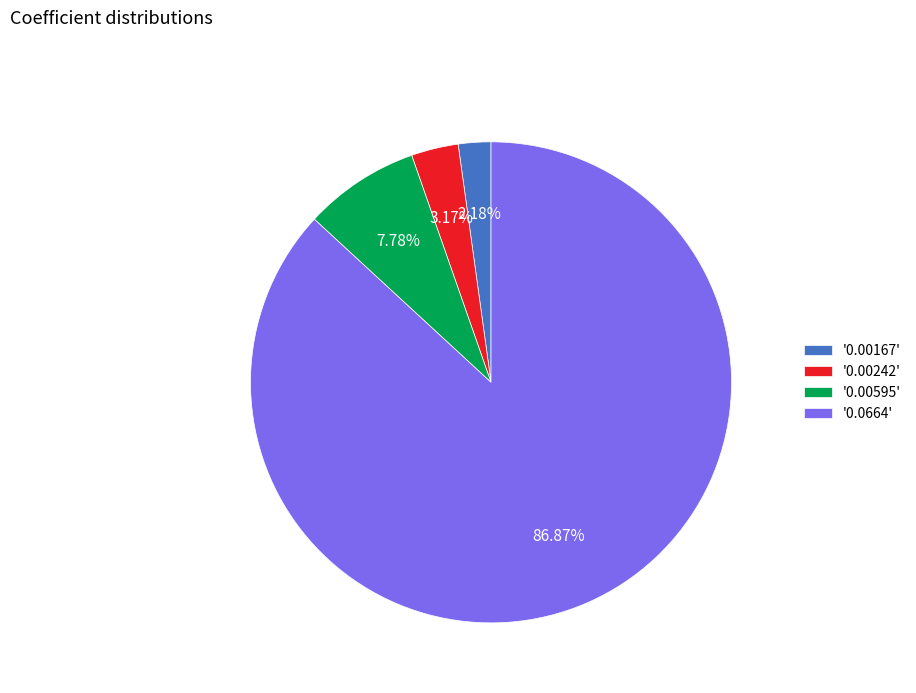

Rank the categories by value from highest to lowest.

'0.0664', '0.00595', '0.00242', '0.00167'